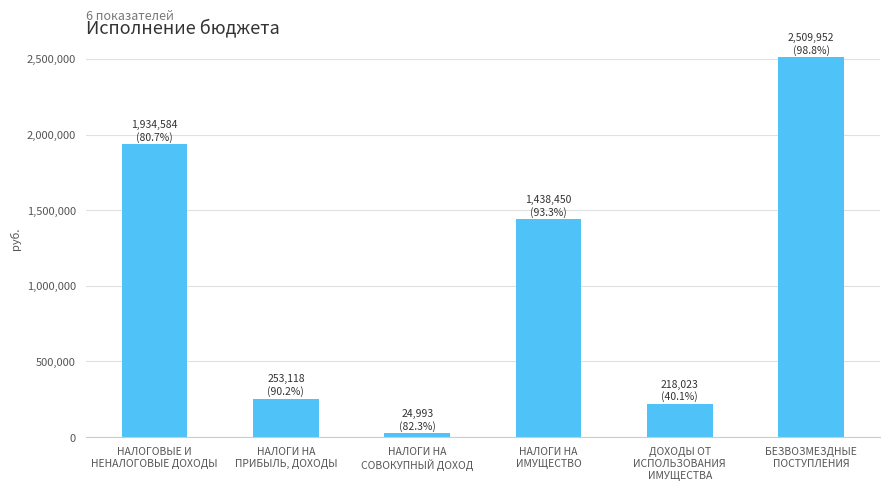

At which category does the chart reach its minimum across all series?

НАЛОГИ НА
СОВОКУПНЫЙ ДОХОД